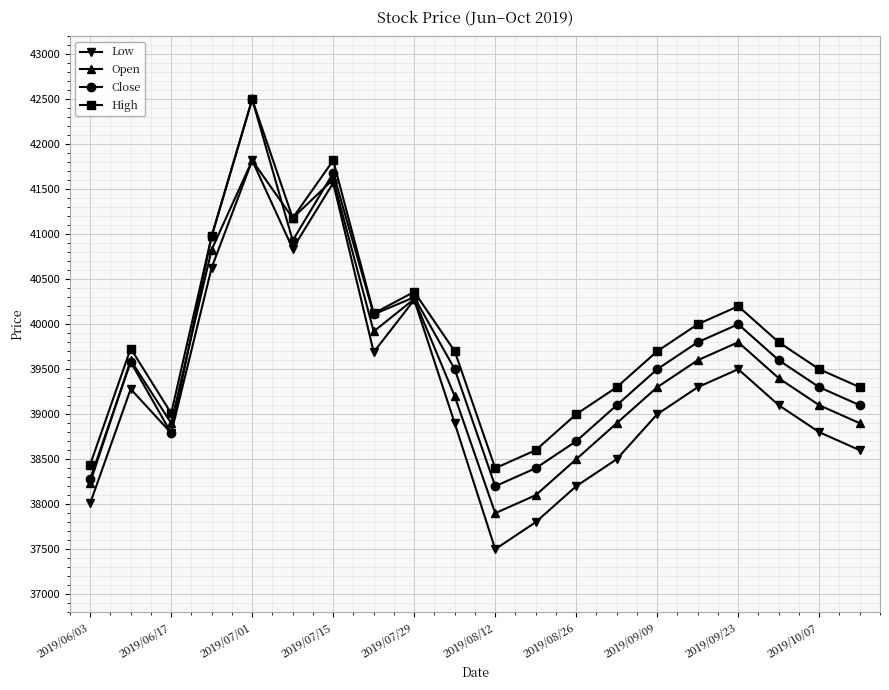

In Open, how many points are lower than both neighbors (excluding endpoints)?

4